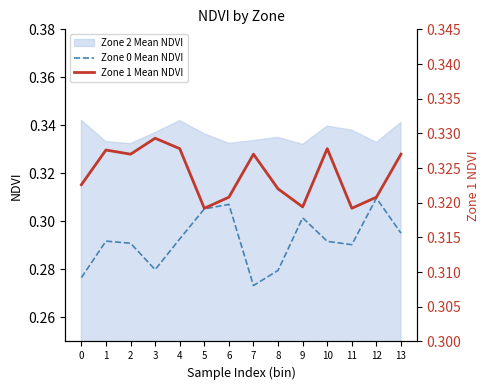

What is the highest value of the Zone 1 Mean NDVI series?

0.3